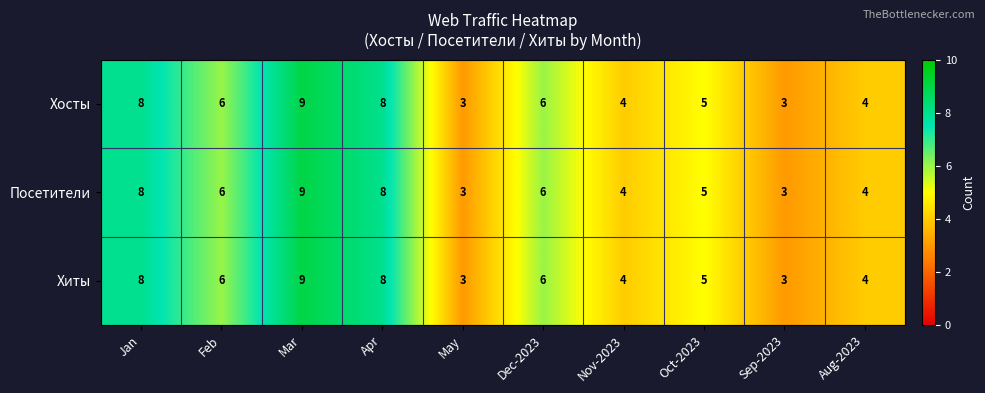

What value does the Хиты series have at May?

3